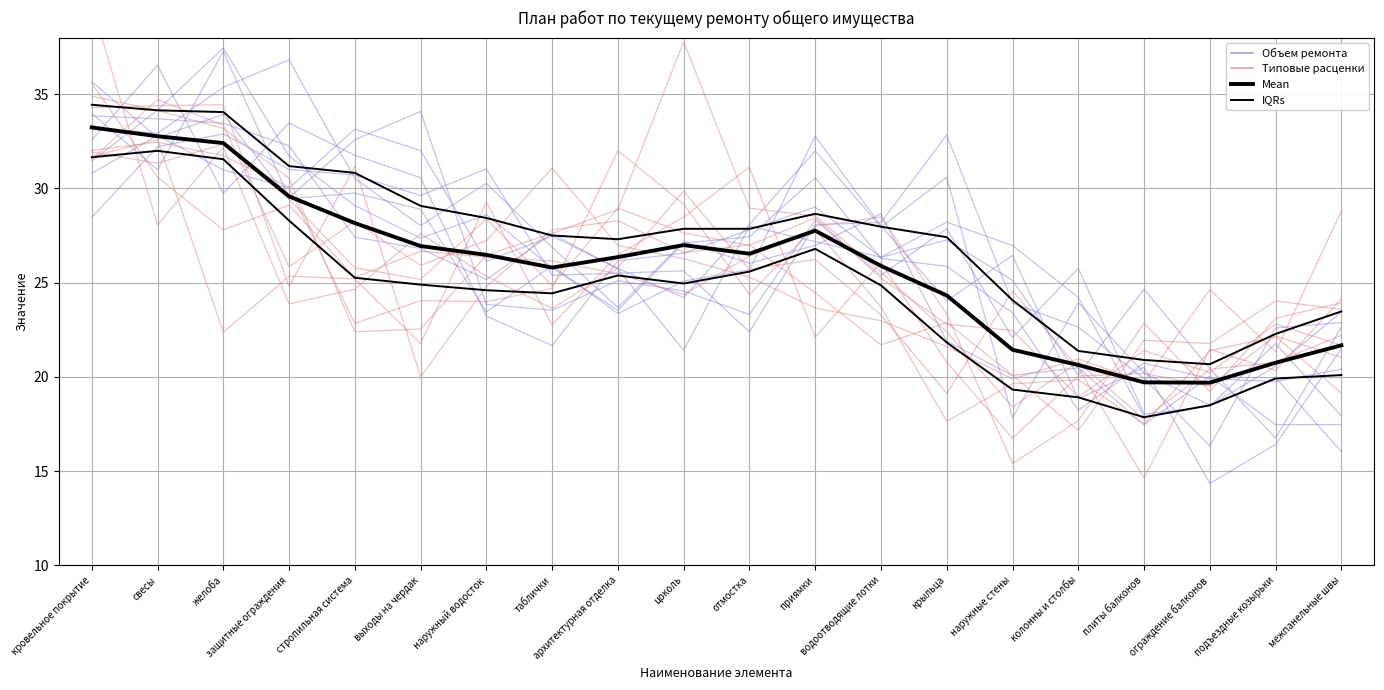

Where is the first local maximum for Объем ремонта?

защитные ограждения